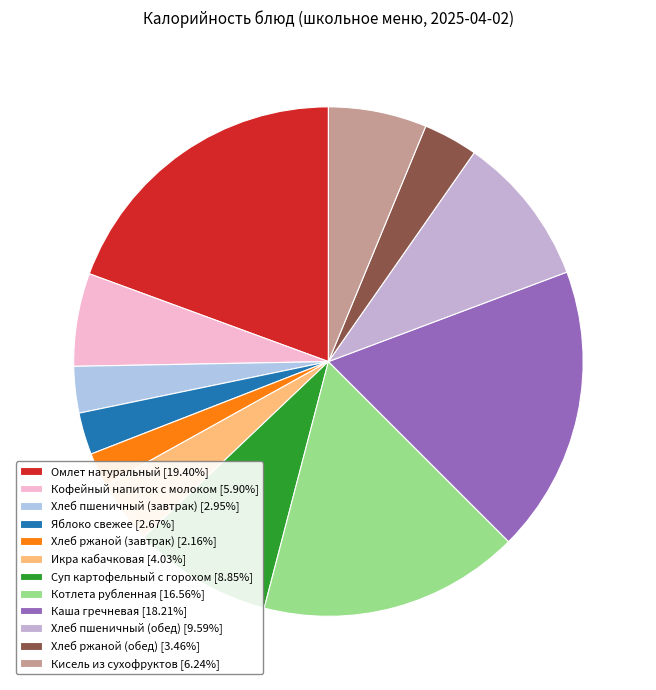

How much of the chart is everything except Икра кабачковая?

96.0%